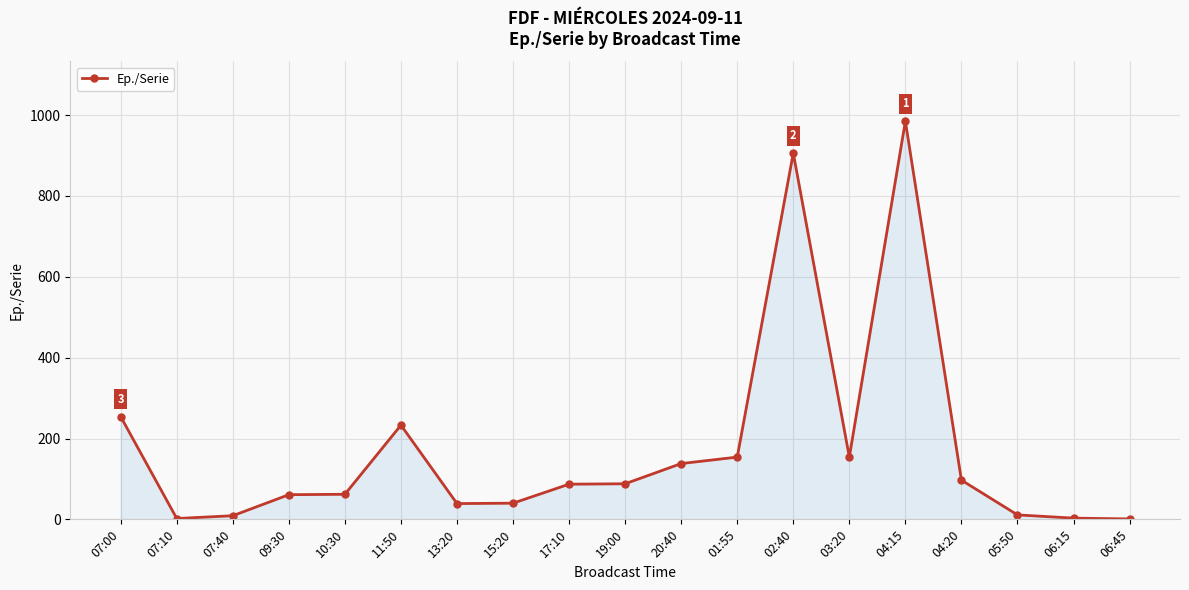

What is the sum of the values at 01:55 and 07:40?

163